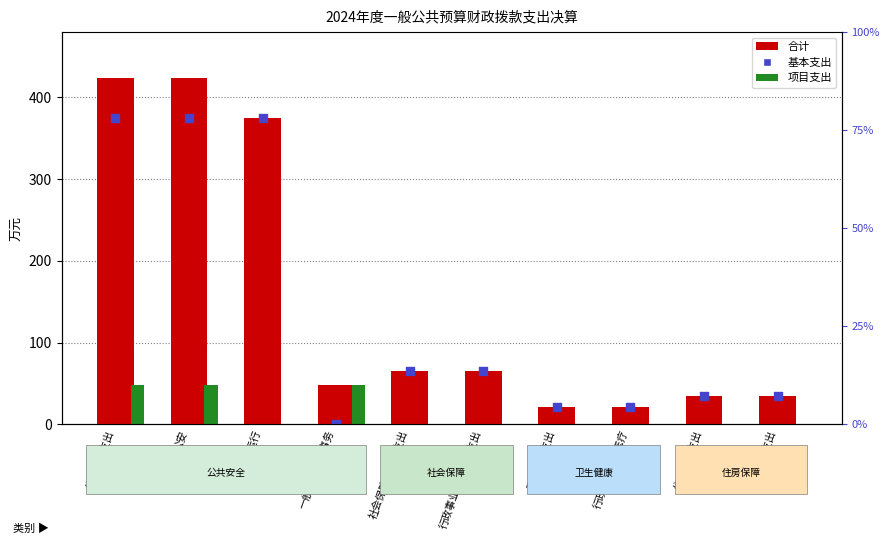

Which series reaches the maximum Y coordinate?

合计